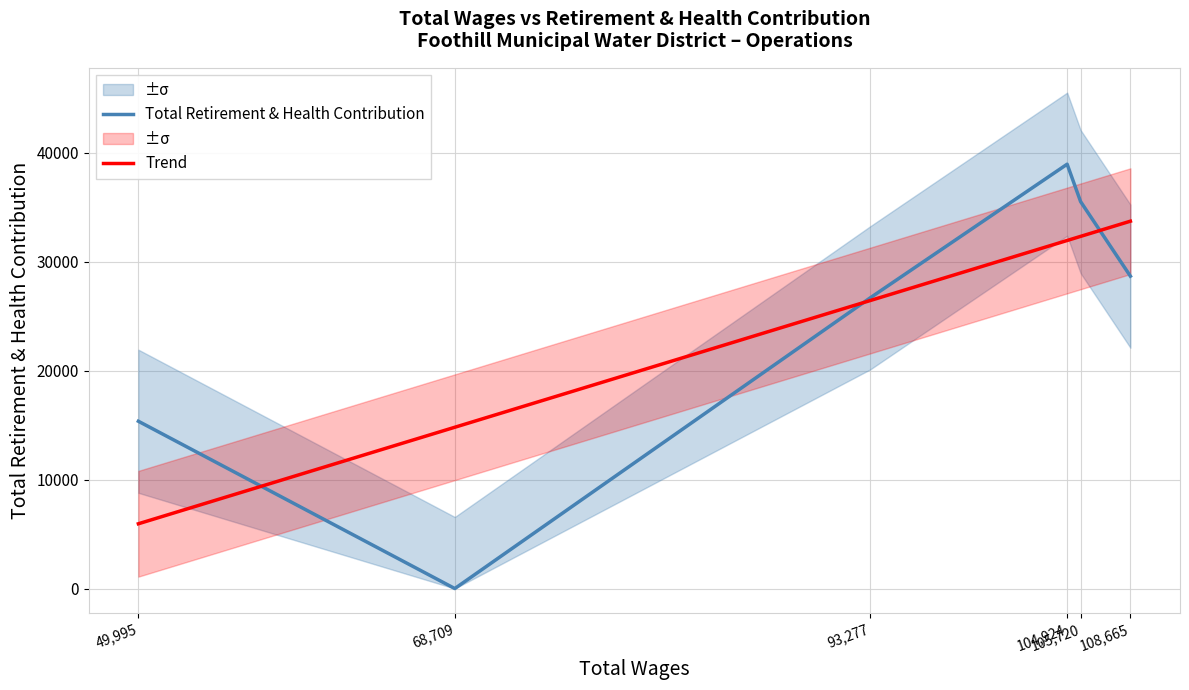

What are all the series names shown in the legend?

Total Retirement & Health Contribution, Trend